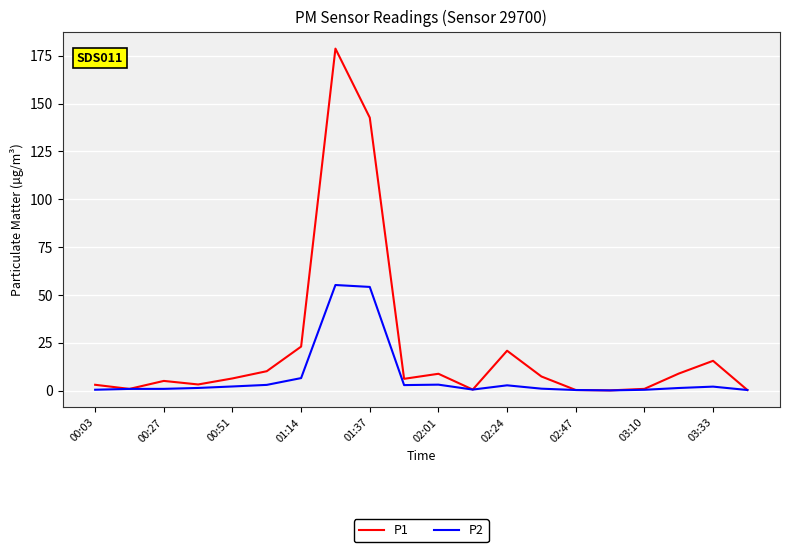

Which series has the largest total across all categories?

P1